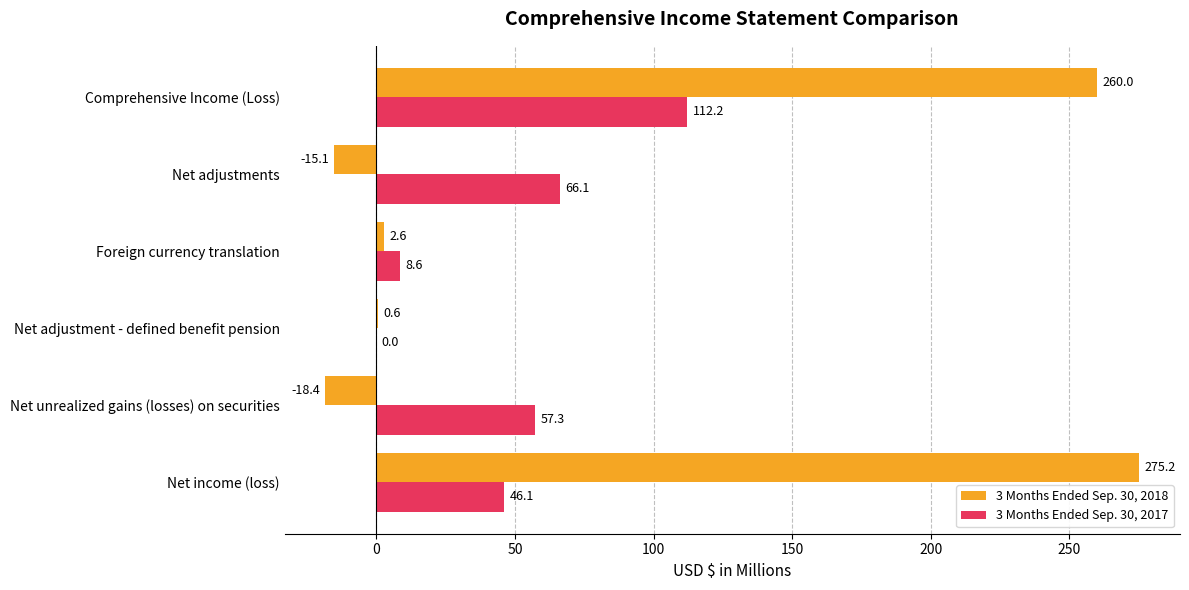

Read the 3 Months Ended Sep. 30, 2017 value at Net income (loss).

46.1